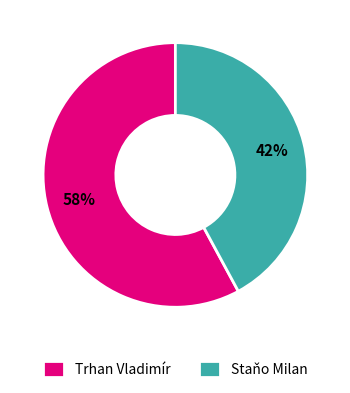

Which has a higher value, Staňo Milan or Trhan Vladimír?

Trhan Vladimír